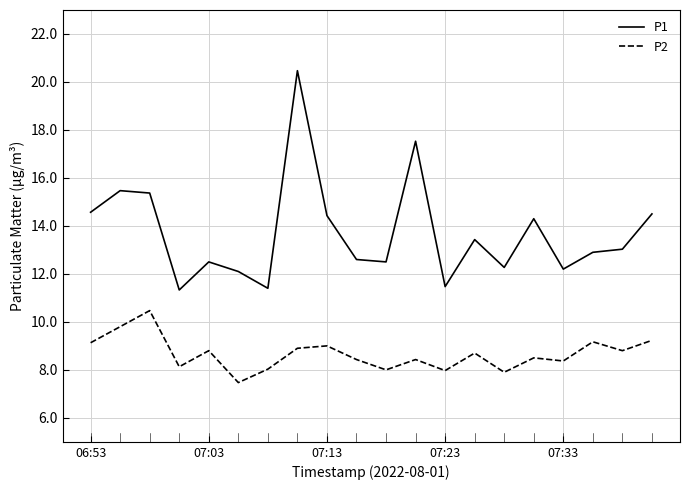

How many series are shown in this chart?

2